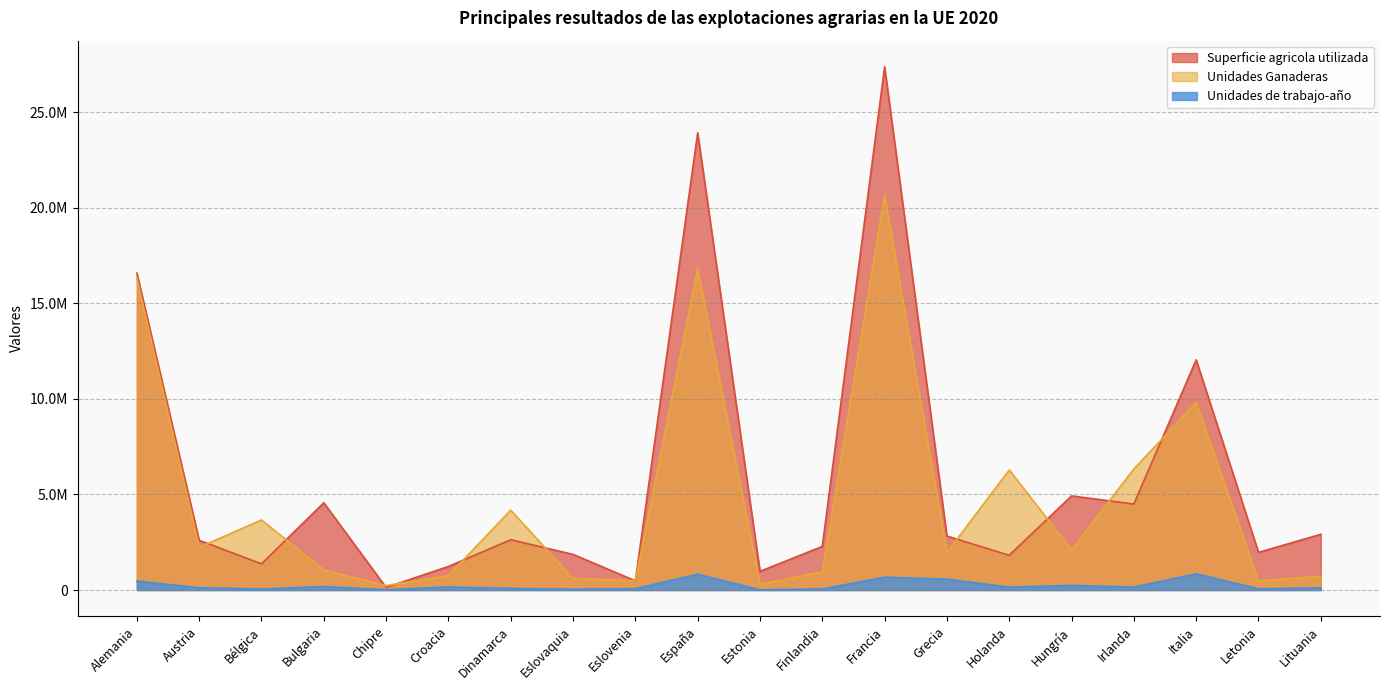

Which series has the largest range (max minus min)?

Superficie agricola utilizada